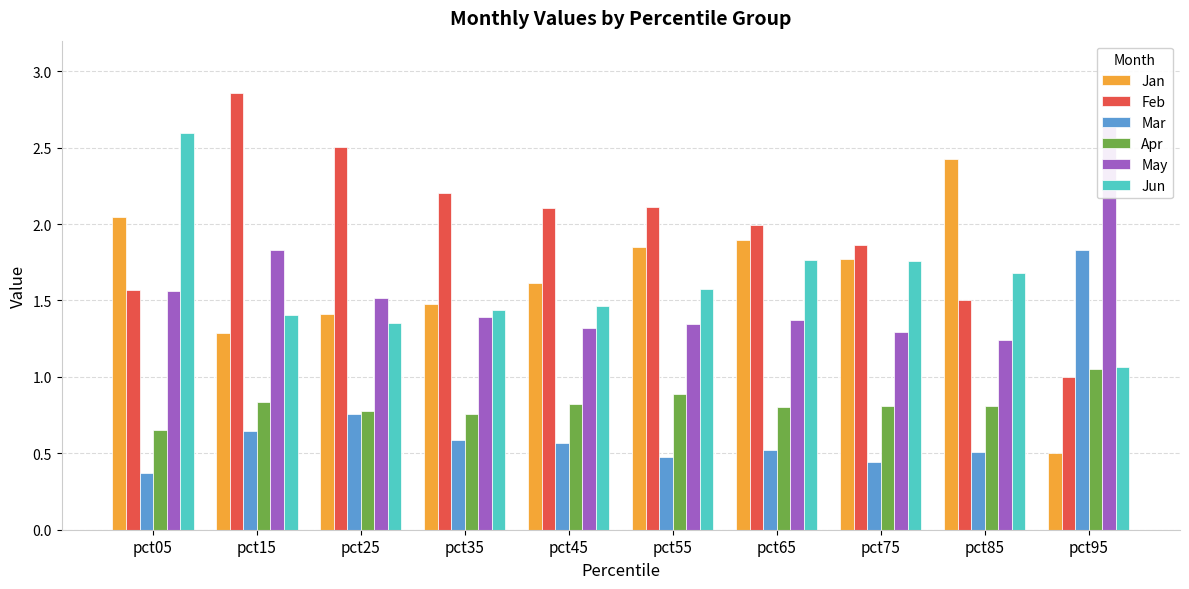

Between pct65 and pct85, which is larger?

pct85